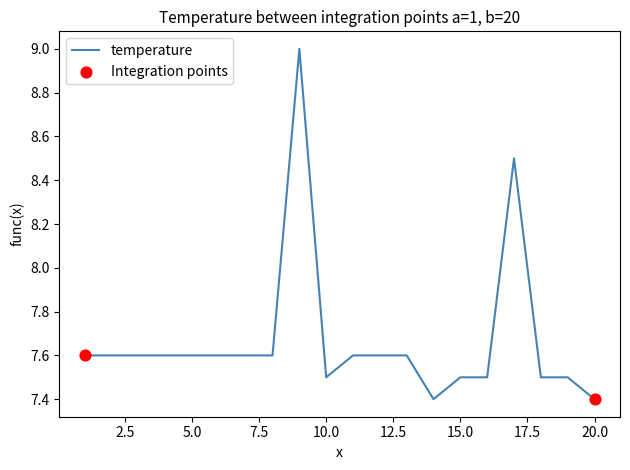

What is the difference between the maximum and minimum values?

1.6